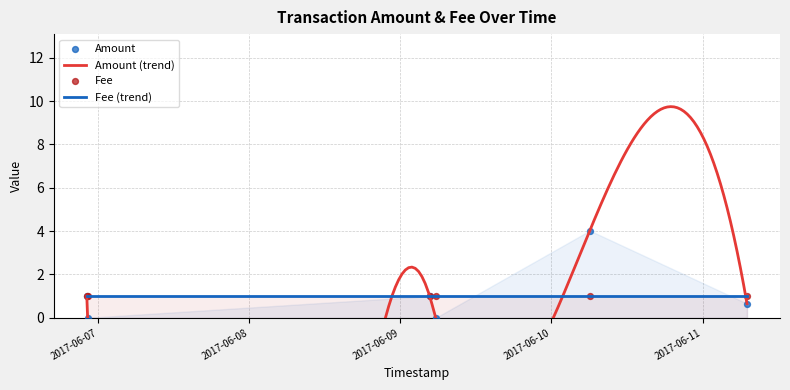

Between 2017-06-10 06:04:41 and 2017-06-11 07:01:54, which is larger?

2017-06-10 06:04:41